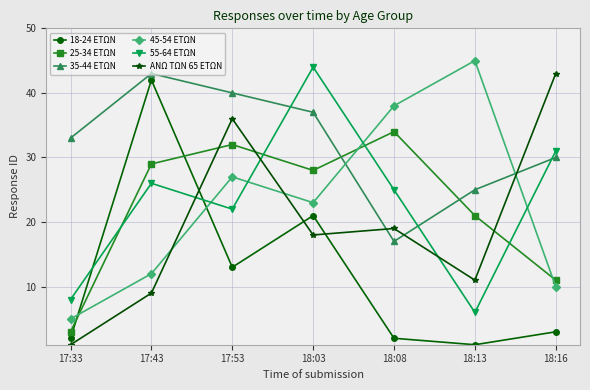

What is the difference between the maximum and minimum values in the 35-44 ΕΤΩΝ series?

26